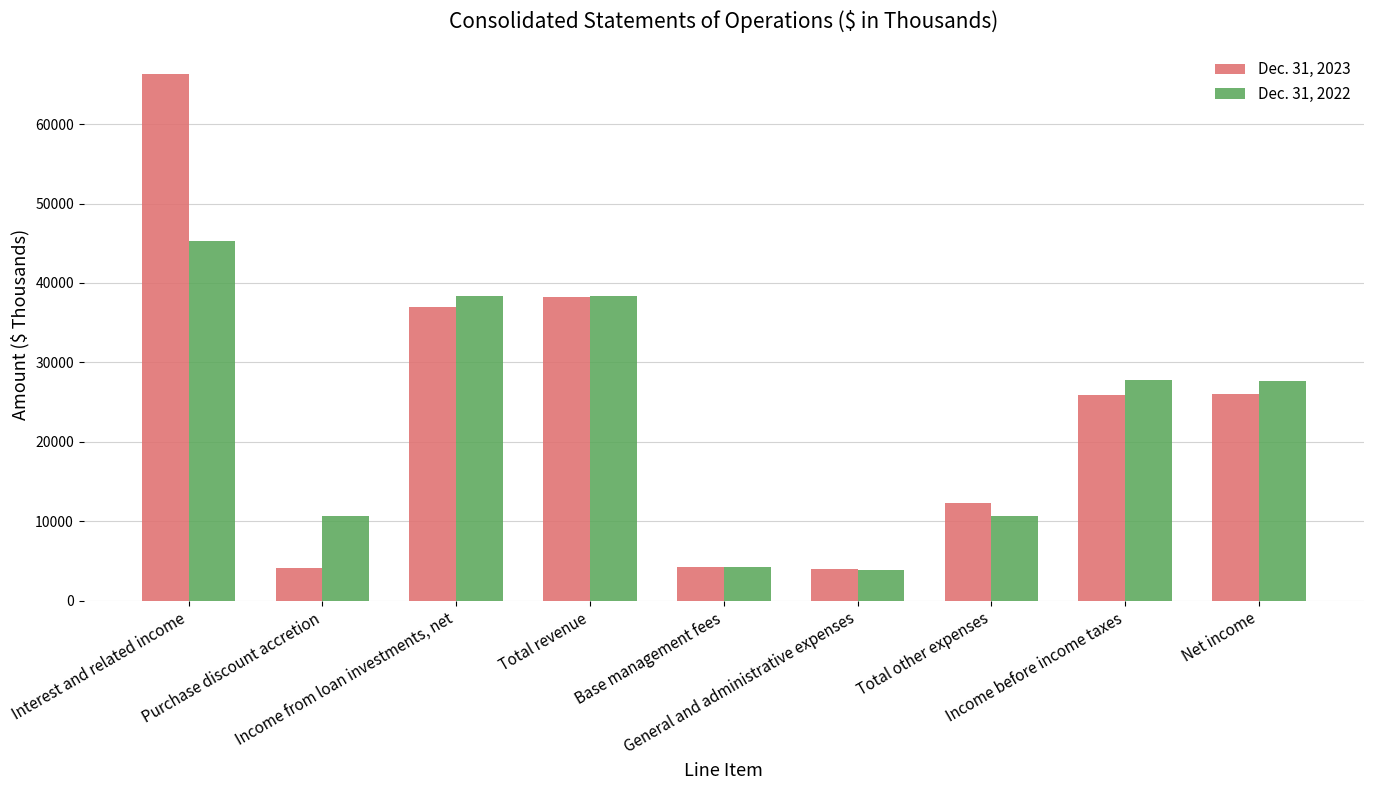

How many distinct data groups are displayed?

2